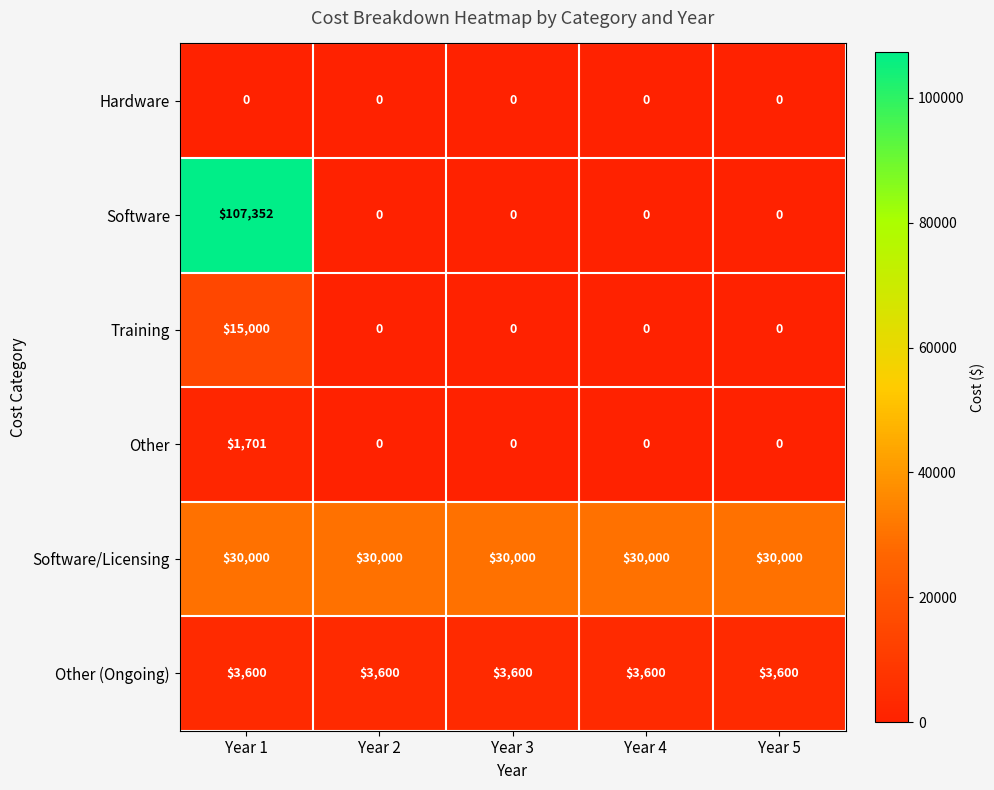

At which category is the sum across all series the highest?

Year 1